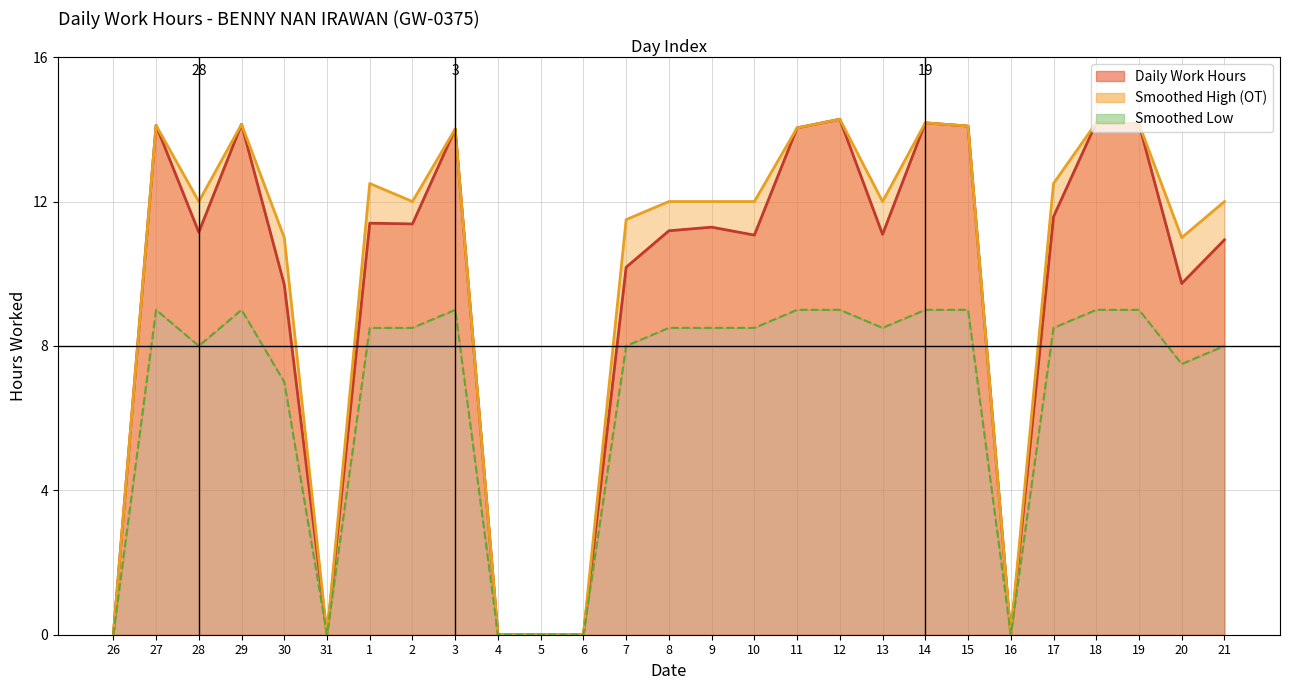

What are all the series names shown in the legend?

Daily Work Hours, Smoothed High (OT), Smoothed Low